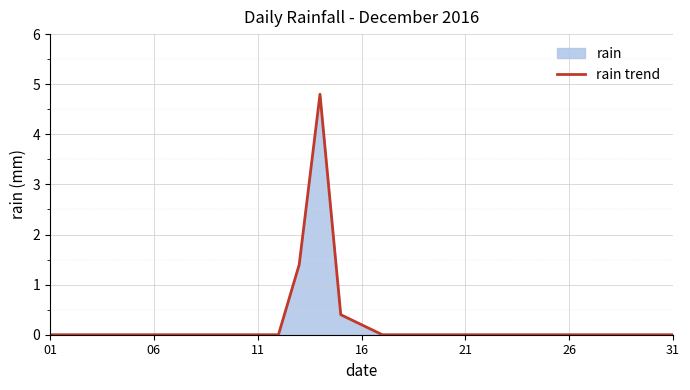

Reading left to right, list all the values displayed in this chart.

0.0	0.0	0.0	0.0	0.0	0.0	0.0	0.0	0.0	0.0	0.0	0.0	1.4	4.8	0.4	0.2	0.0	0.0	0.0	0.0	0.0	0.0	0.0	0.0	0.0	0.0	0.0	0.0	0.0	0.0	0.0